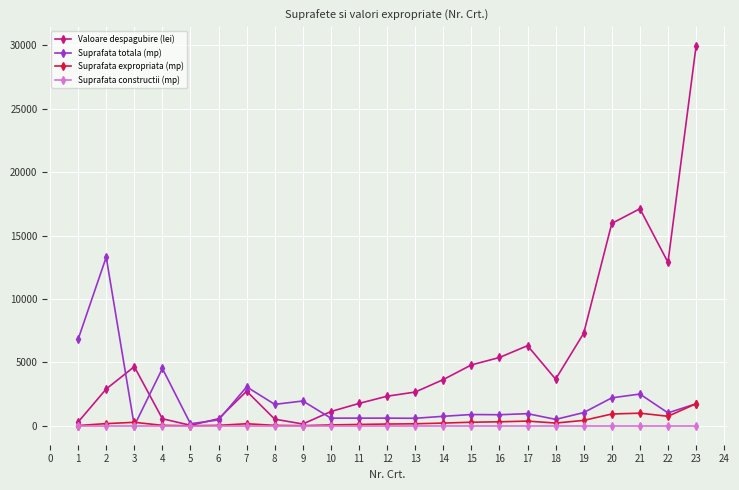

What is the maximum value shown in the chart?

29928.8